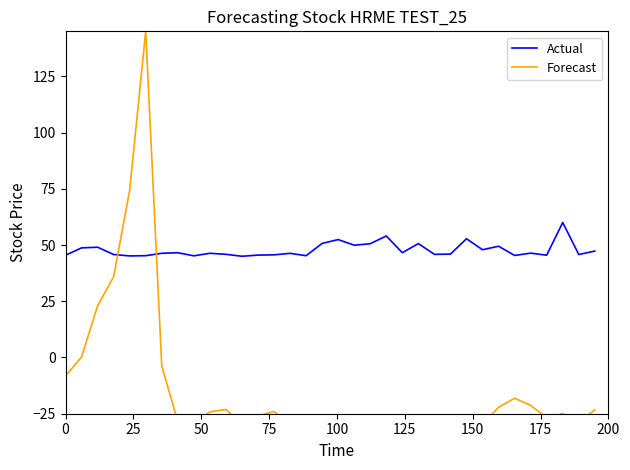

Does the chart have visible grid lines?

No